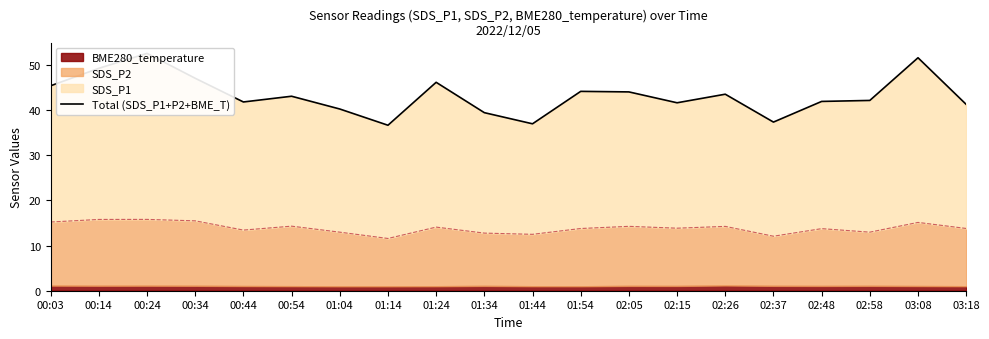

At which label is the value closest to 44?

02:05